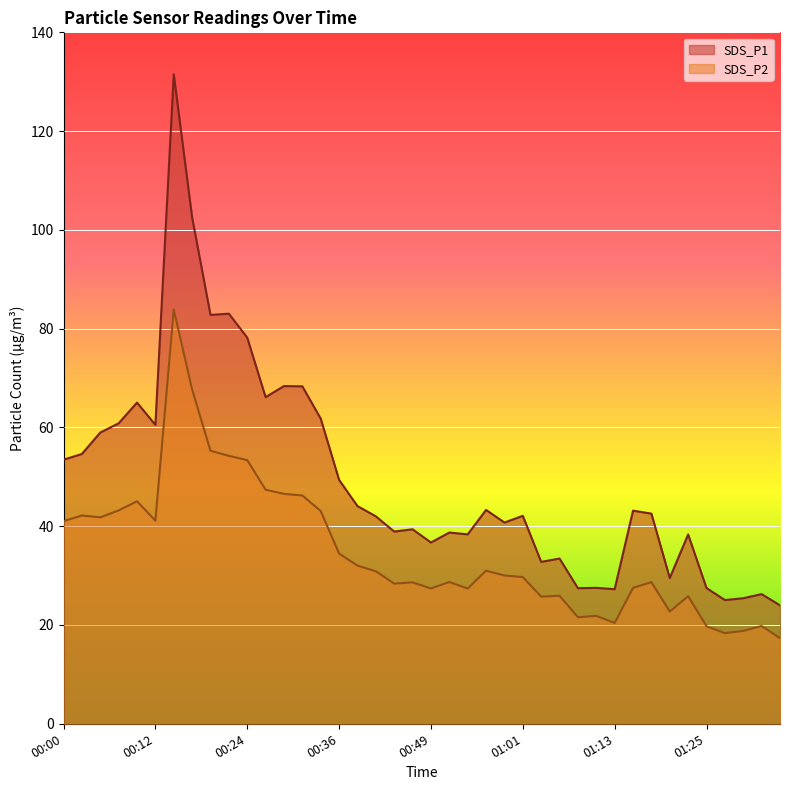

At which label does SDS_P1 reach its minimum?

01:35